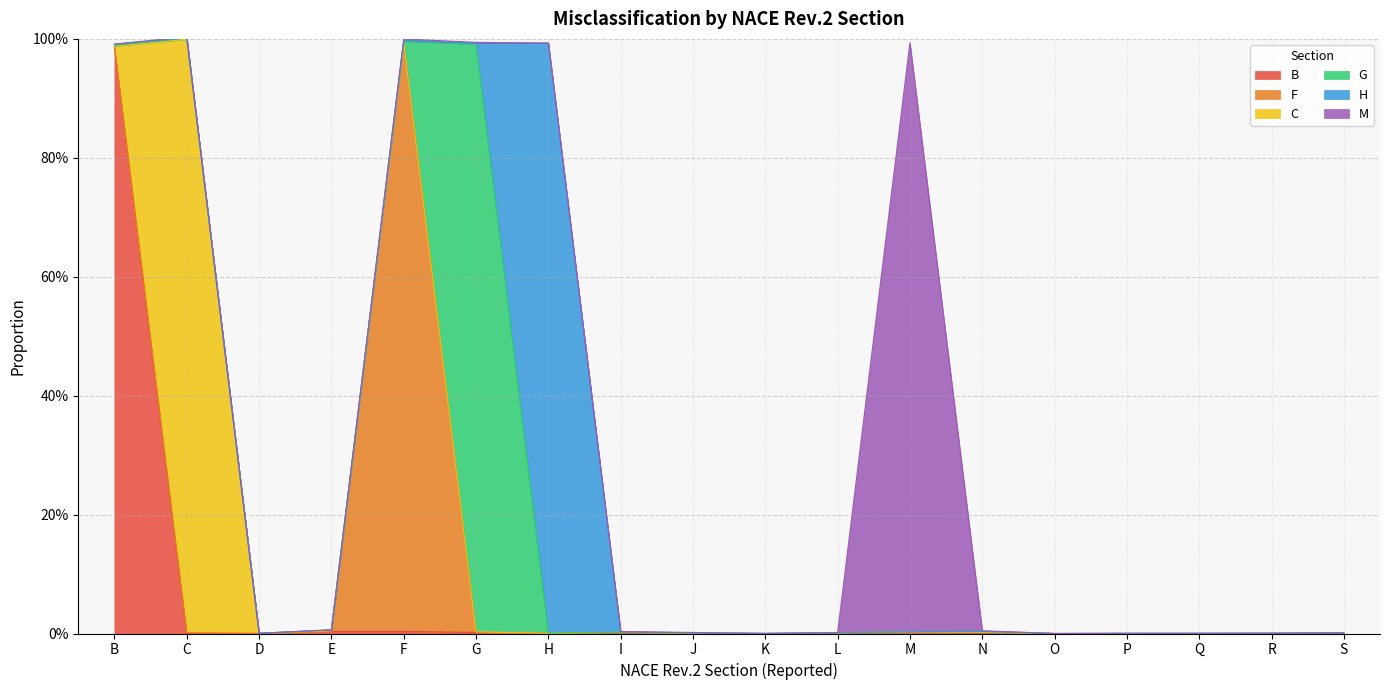

Reading left to right, extract all data points from this chart.

B: B=1.0	C=0.0	D=0.0	E=0.0	F=0.0	G=0.0	H=0.0	I=0.0	J=0.0	K=0.0	L=0.0	M=0.0	N=0.0	O=0.0	P=0.0	Q=0.0	R=0.0	S=0.0
F: B=0.0	C=0.0	D=0.0	E=0.0	F=1.0	G=0.0	H=0.0	I=0.0	J=0.0	K=0.0	L=0.0	M=0.0	N=0.0	O=0.0	P=0.0	Q=0.0	R=0.0	S=0.0
C: B=0.0	C=1.0	D=0.0	E=0.0	F=0.0	G=0.0	H=0.0	I=0.0	J=0.0	K=0.0	L=0.0	M=0.0	N=0.0	O=0.0	P=0.0	Q=0.0	R=0.0	S=0.0
G: B=0.0	C=0.0	D=0.0	E=0.0	F=0.0	G=1.0	H=0.0	I=0.0	J=0.0	K=0.0	L=0.0	M=0.0	N=0.0	O=0.0	P=0.0	Q=0.0	R=0.0	S=0.0
H: B=0.0	C=0.0	D=0.0	E=0.0	F=0.0	G=0.0	H=1.0	I=0.0	J=0.0	K=0.0	L=0.0	M=0.0	N=0.0	O=0.0	P=0.0	Q=0.0	R=0.0	S=0.0
M: B=0.0	C=0.0	D=0.0	E=0.0	F=0.0	G=0.0	H=0.0	I=0.0	J=0.0	K=0.0	L=0.0	M=1.0	N=0.0	O=0.0	P=0.0	Q=0.0	R=0.0	S=0.0